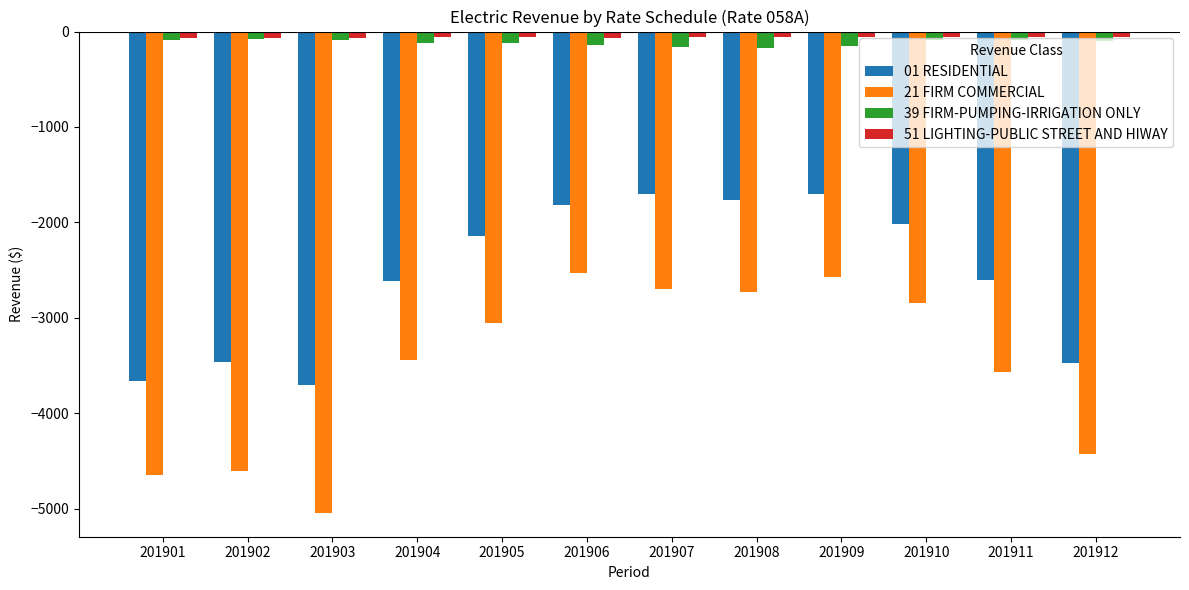

What is the lowest value of the 21 FIRM COMMERCIAL series?

-5040.8